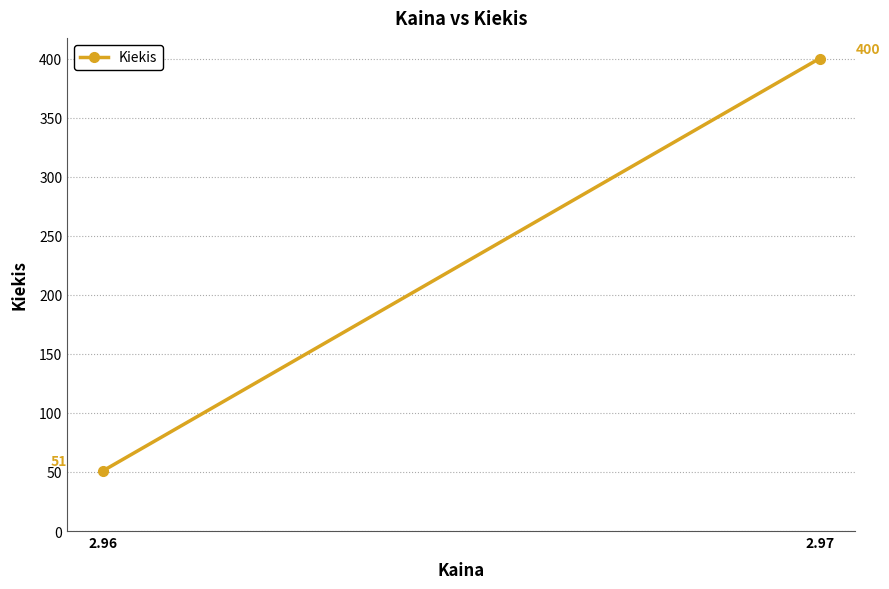

What is the value of the 1st point from the left?

51